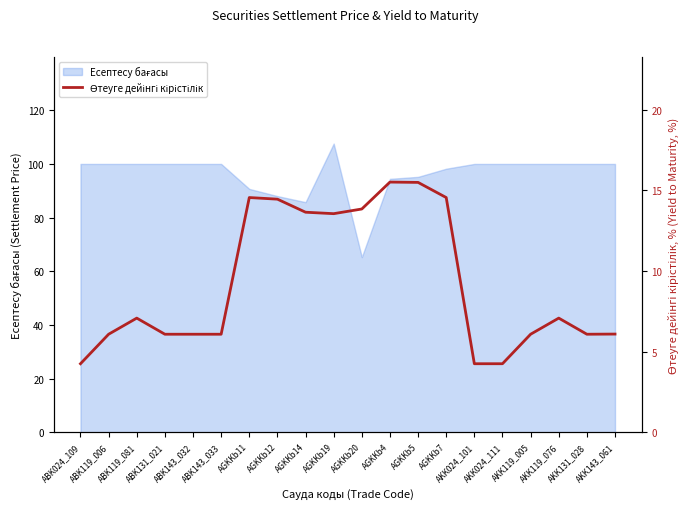

What is the sum of the values at AGKKb20 and AKK131_028?

19.9